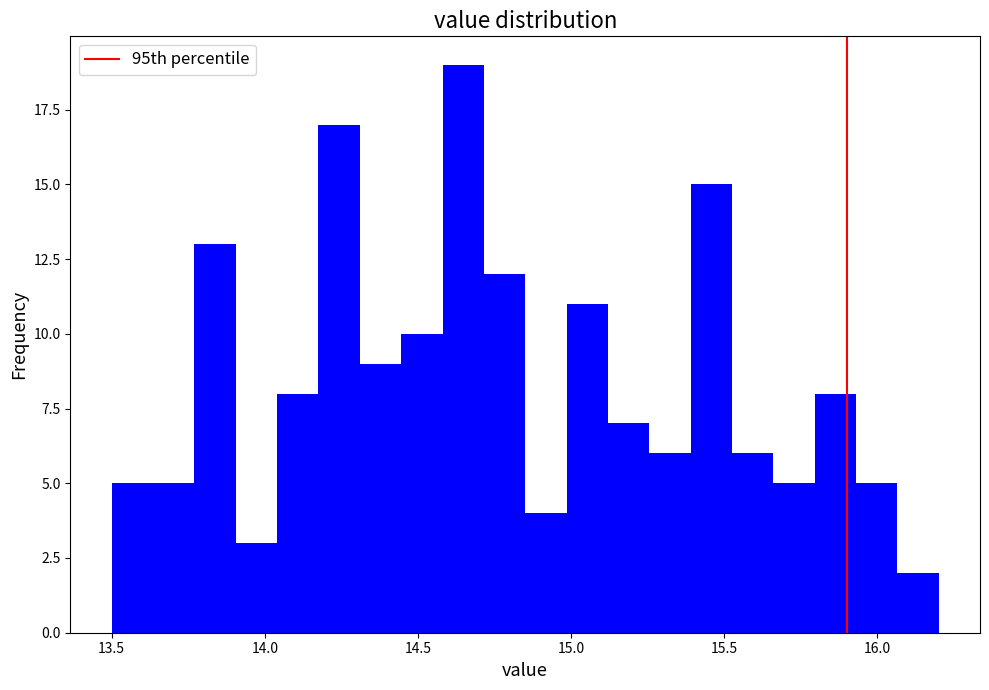

Around what value on the x-axis is the tallest bar? Give the approximate position of its centre, as read against the axis.

14.65